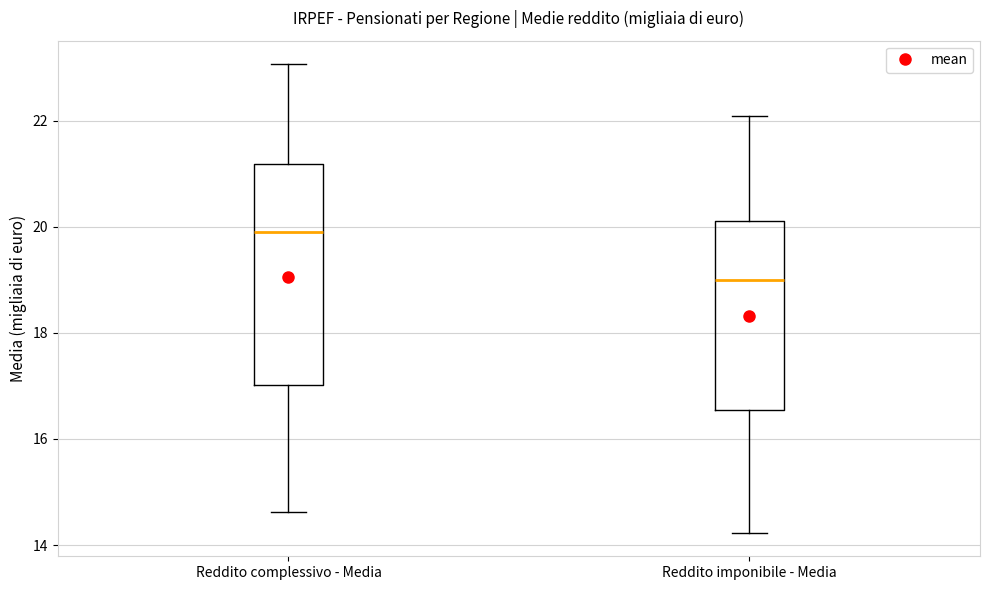

Reading left to right, transcribe this box plot: for each box, give where its median line is, the range the box spans, and where its two whiskers end, as read against the y-axis. The values are not printed on the chart, so give them approximately, as read against the axis.

Reddito complessivo - Media: median 20.0, box 17.0 to 21.2, whiskers 14.6 to 23.0
Reddito imponibile - Media: median 19.0, box 16.6 to 20.2, whiskers 14.2 to 22.0